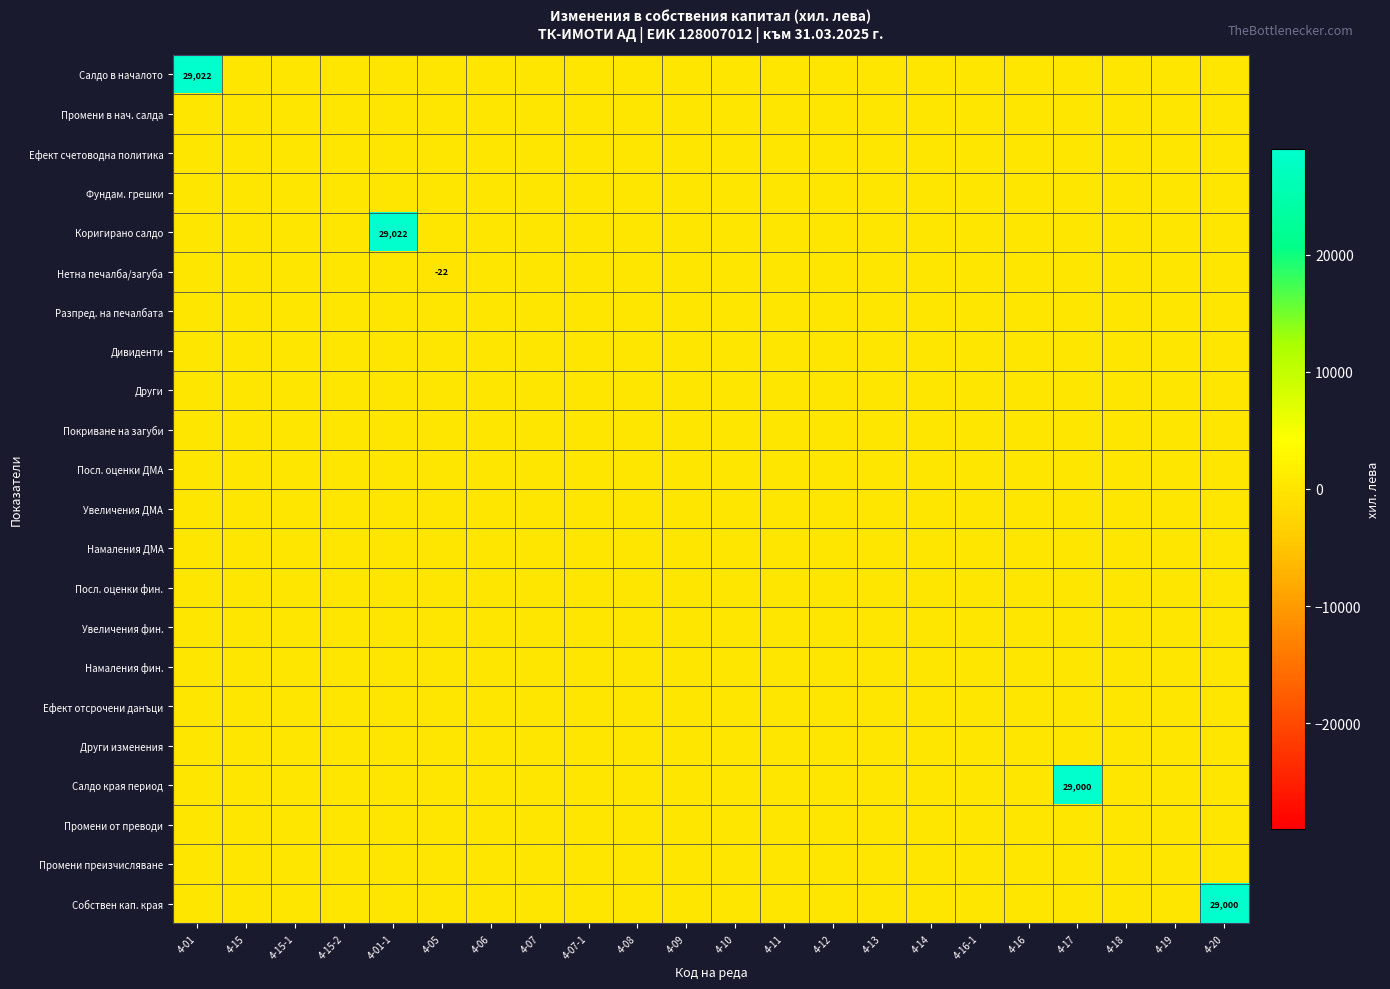

Which series has the largest range (max minus min)?

Салдо в началото